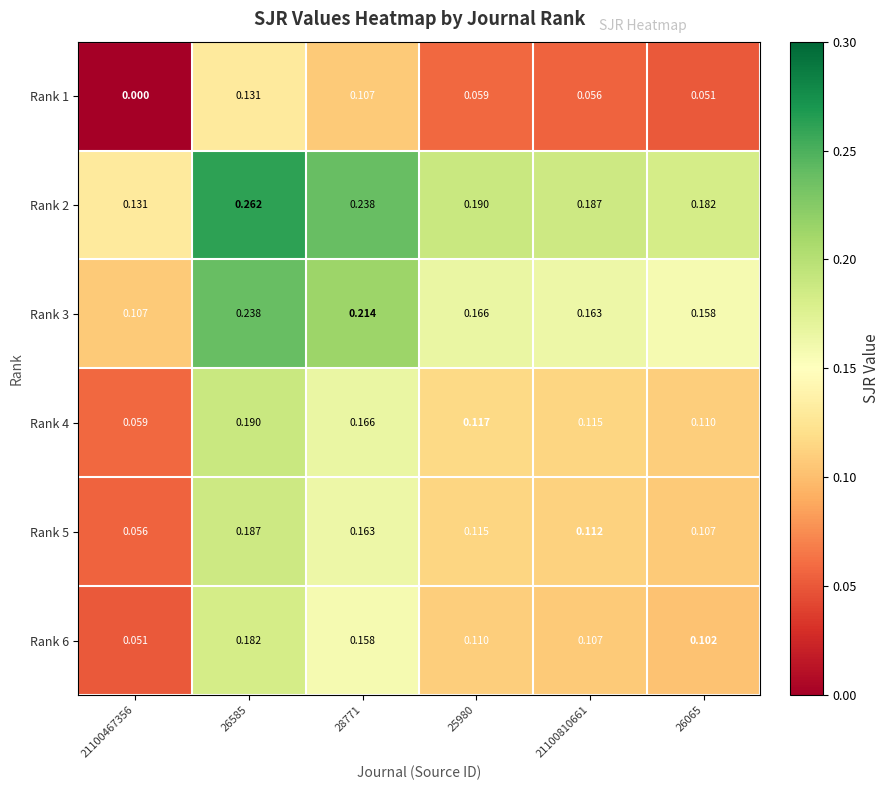

How many categories are shown in the chart?

6